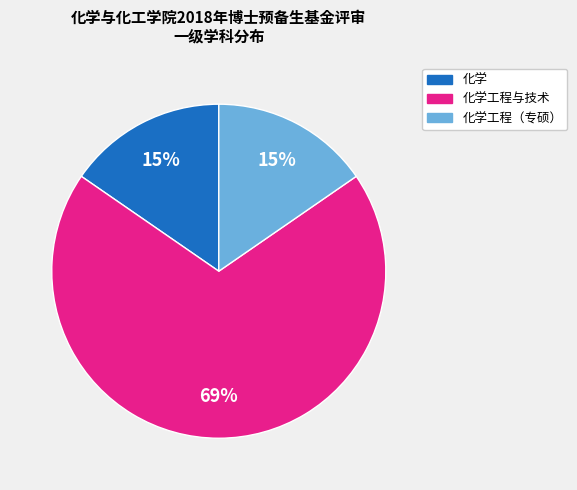

To the nearest percent, what is the average slice percentage?

33%